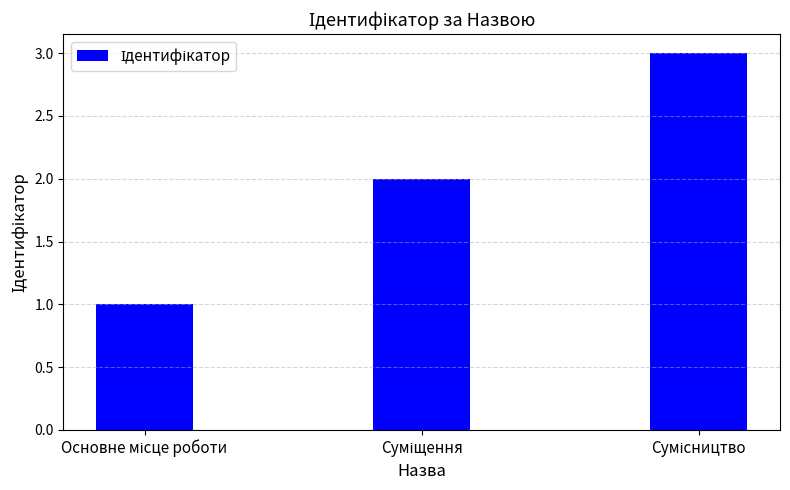

What is the greatest value displayed?

3